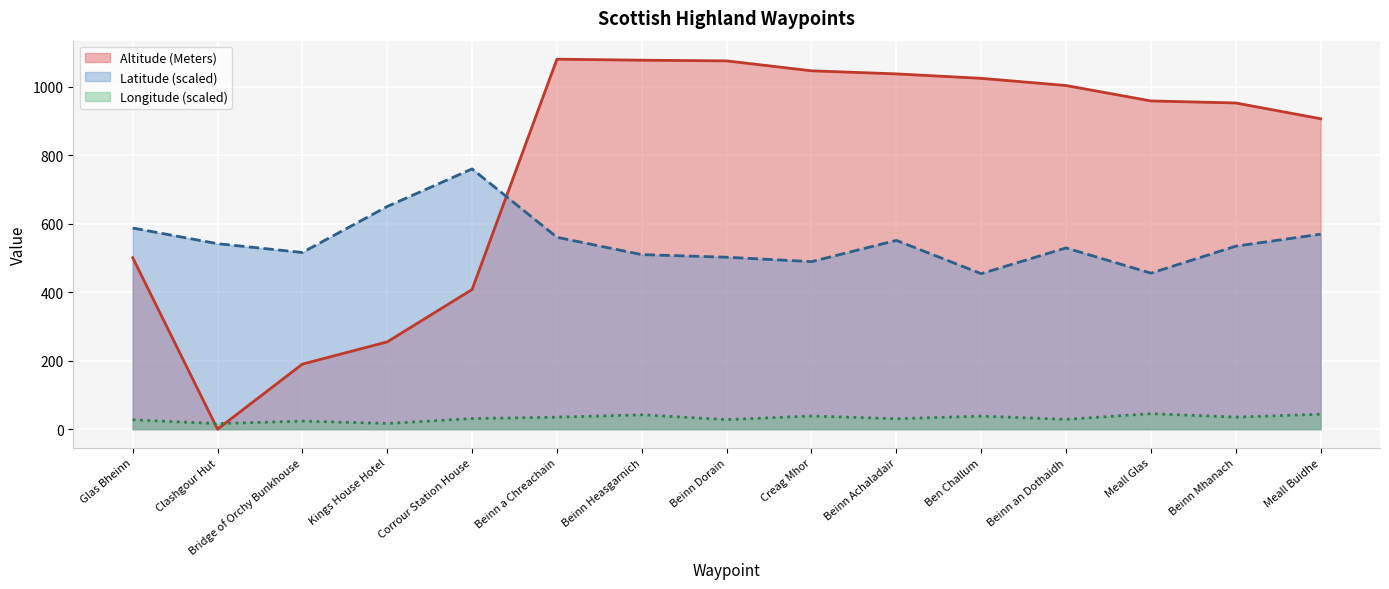

True or false: Altitude (Meters) has more than 1 points higher than both neighbors.

False